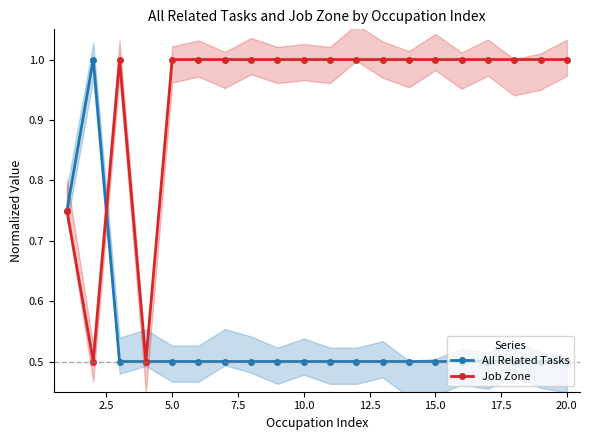

What is the value of the All Related Tasks point at the 19th from the left?

0.5